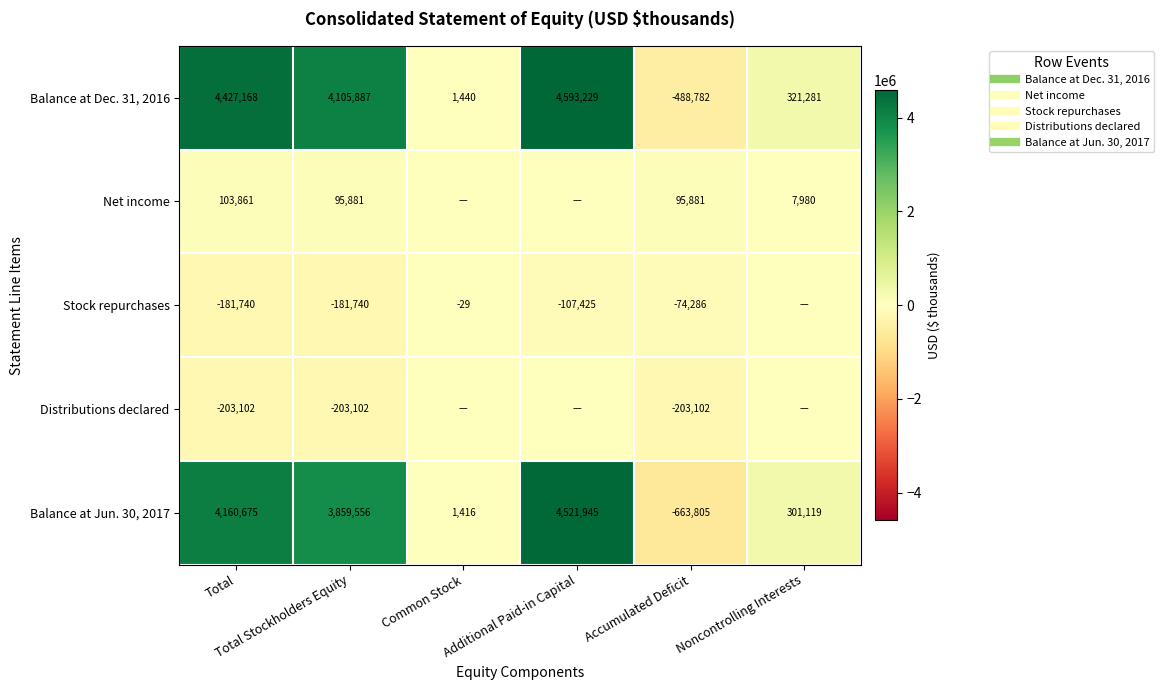

True or false: Net income has a value of 7980 at Noncontrolling Interests.

True